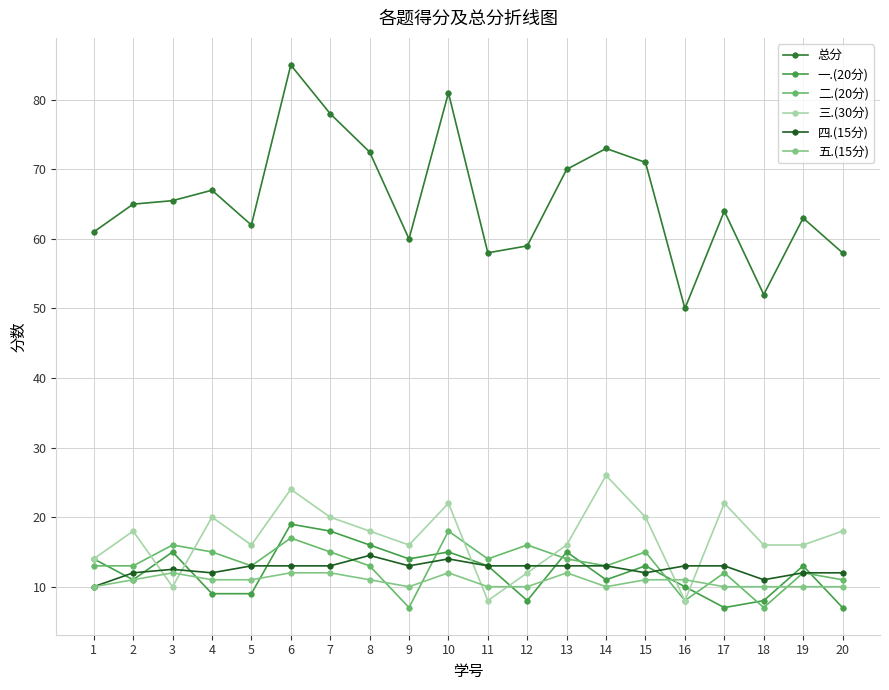

Rank the categories by 三.(30分) value from lowest to highest.

11, 16, 3, 12, 1, 5, 9, 13, 18, 19, 2, 8, 20, 4, 7, 15, 10, 17, 6, 14